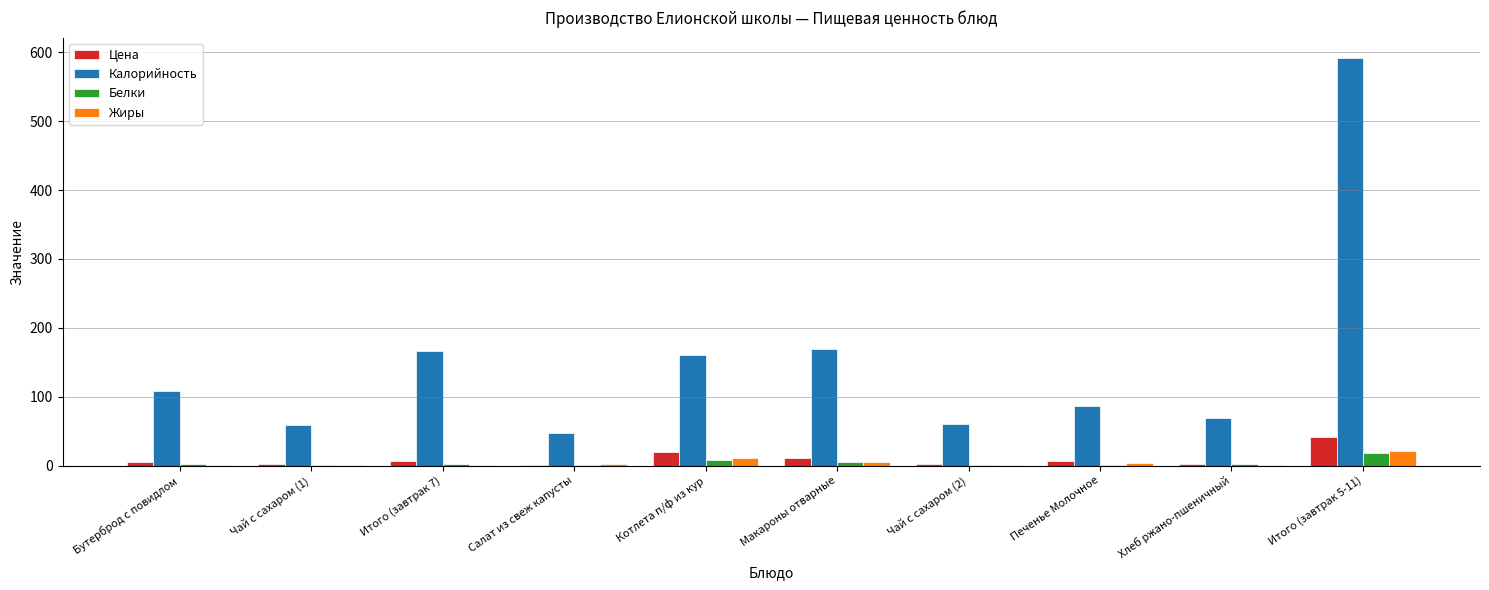

At which category is the sum across all series the highest?

Итого (завтрак 5-11)